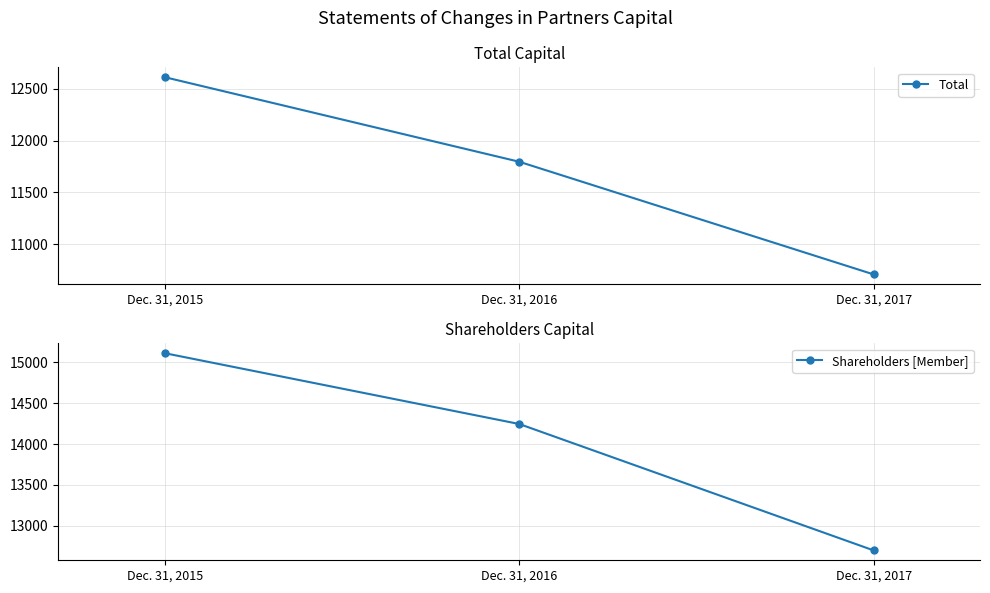

Rank the series by their average value, from lowest to highest.

Total, Shareholders [Member]